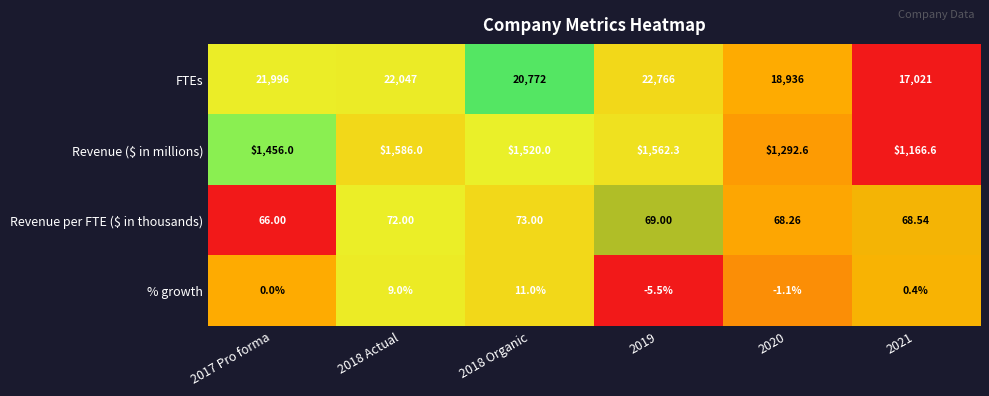

What is the spread (max minus min) of values at 2021?

17020.6